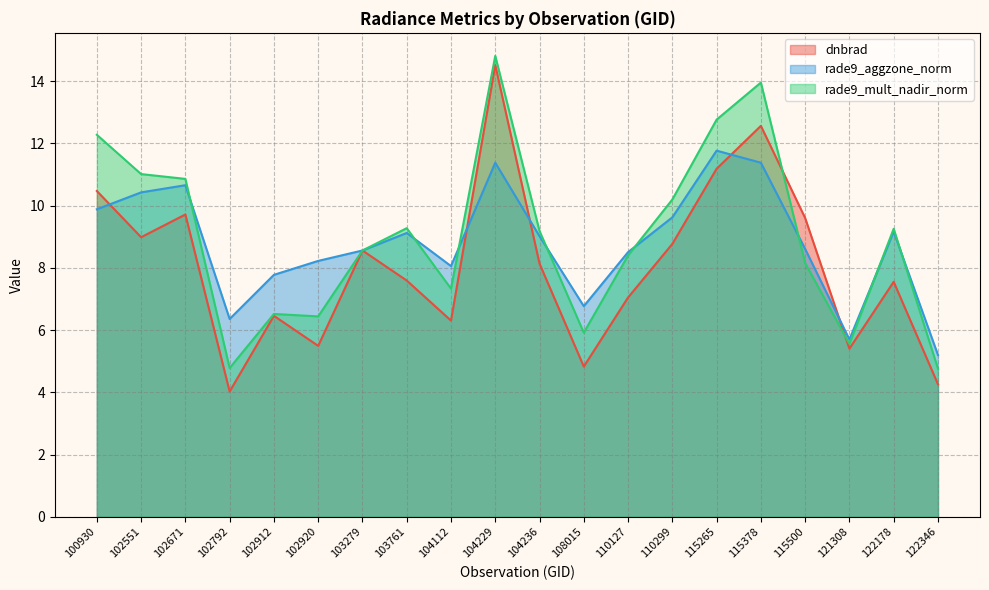

How many interior local peaks does the rade9_aggzone_norm series have?

5